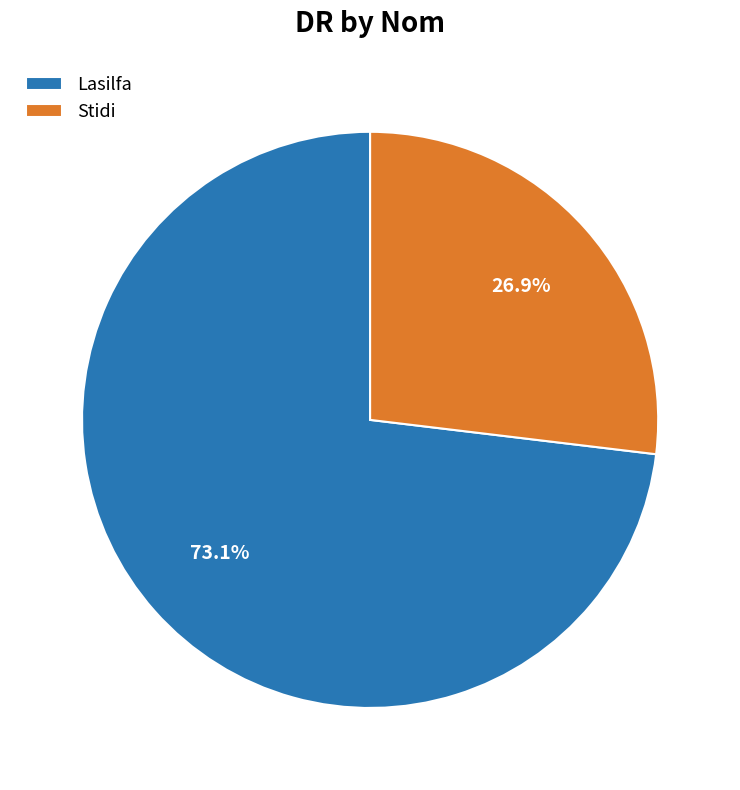

How many segments does this pie chart have?

2